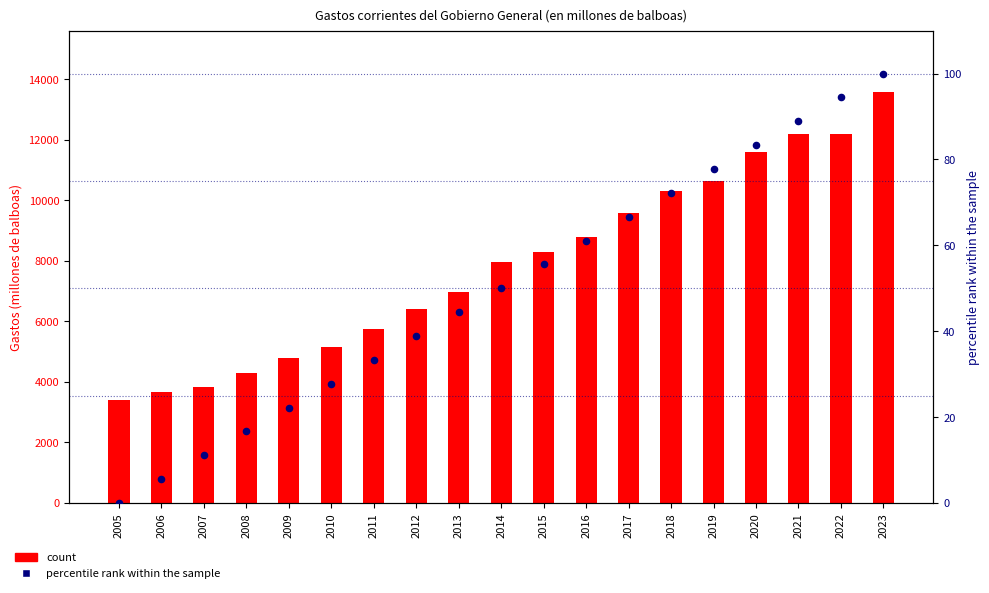

Is the value of Gastos corrientes del Gobierno General at 2005 greater than the value of percentile rank within the sample at 2022?

Yes